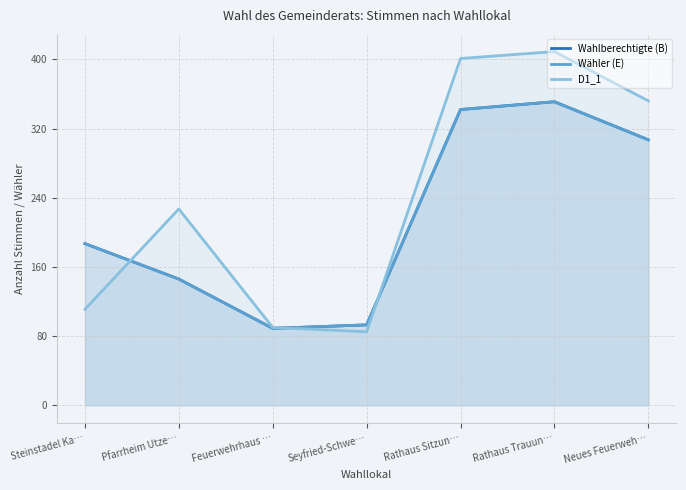

Where do D1_1 and Wähler (E) first cross each other?

Steinstadel Ka… and Pfarrheim Utze…